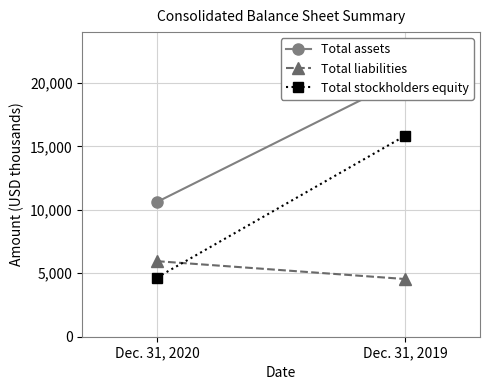

Between Dec. 31, 2020 and Dec. 31, 2019, which series saw the biggest shift?

Total stockholders equity